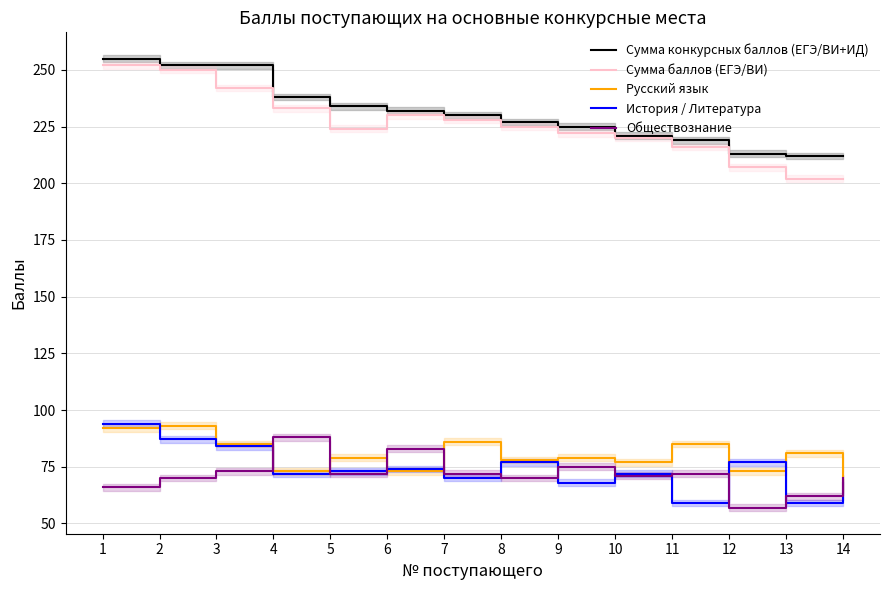

True or false: Обществознание and Сумма конкурсных баллов (ЕГЭ/ВИ+ИД) intersect in this chart.

False